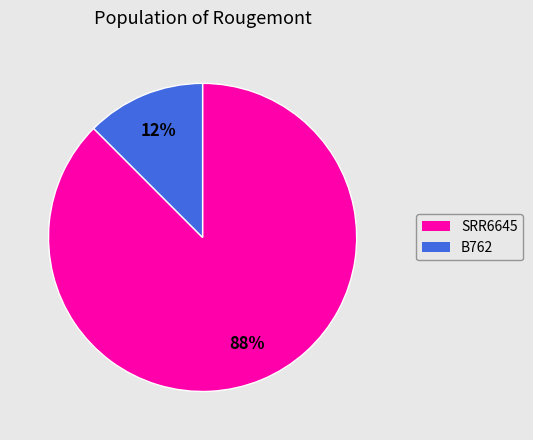

Which slice is the smallest?

B762